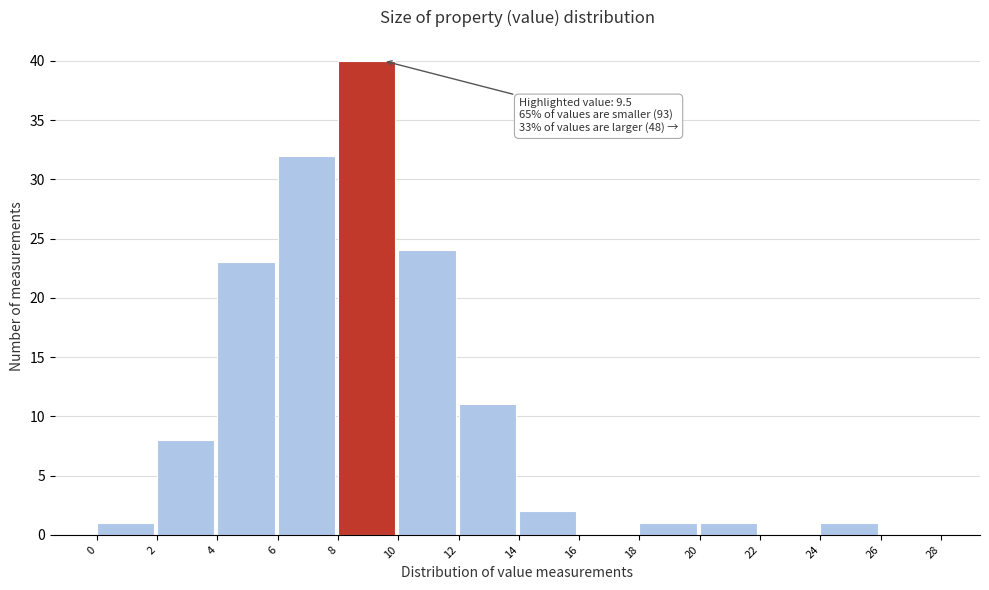

Over which range of the x-axis is the bar tallest?

8 to 10